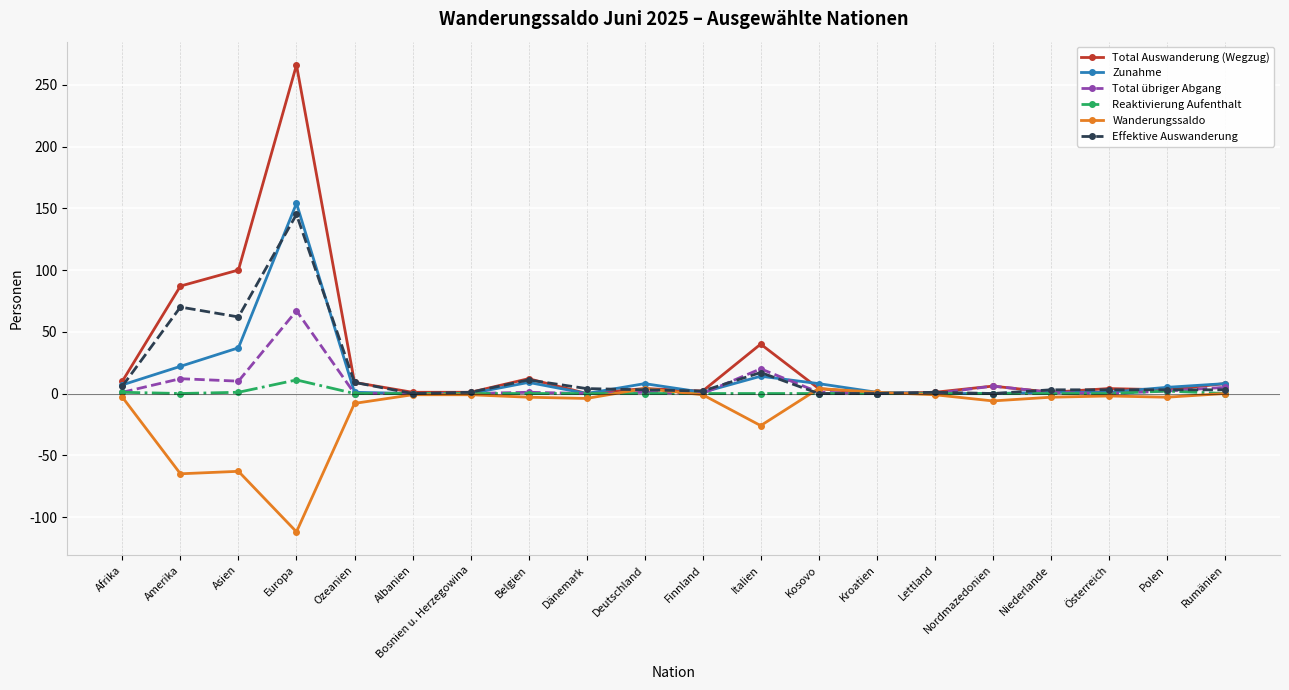

List the series in order of their peak value, highest first.

Total Auswanderung (Wegzug), Zunahme, Effektive Auswanderung, Total übriger Abgang, Reaktivierung Aufenthalt, Wanderungssaldo